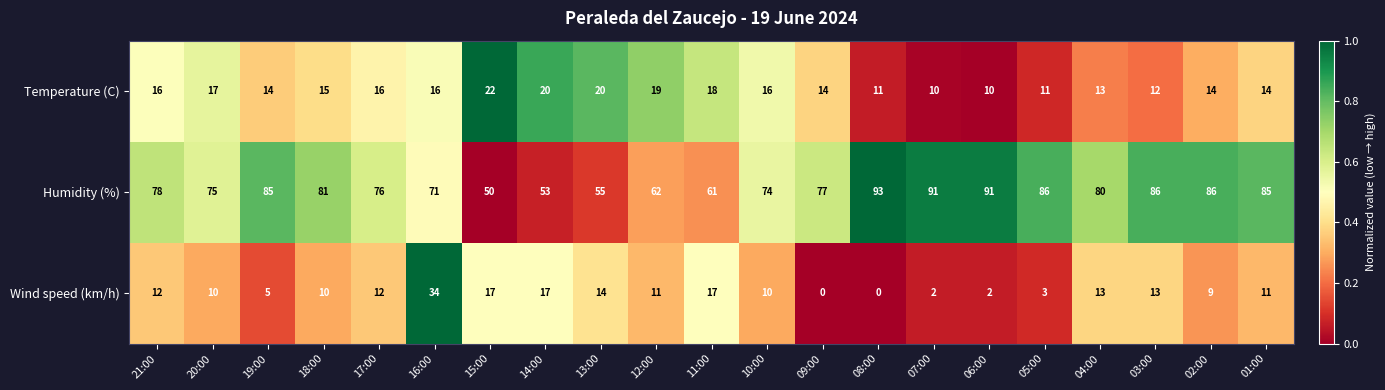

Read the Humidity (%) value at 09:00.

77